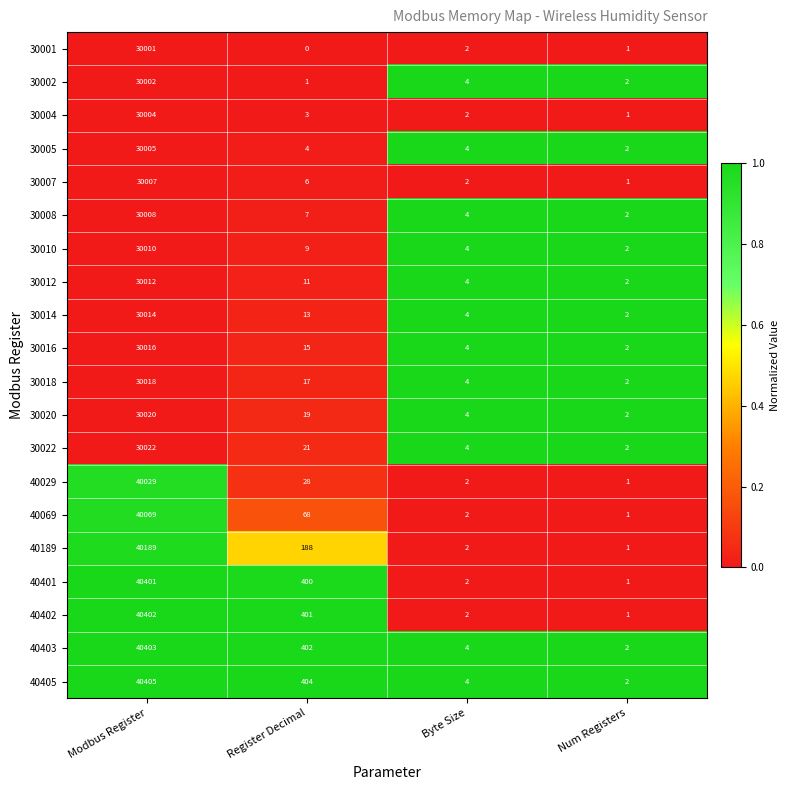

What is the highest value of the 30018 series?

30018